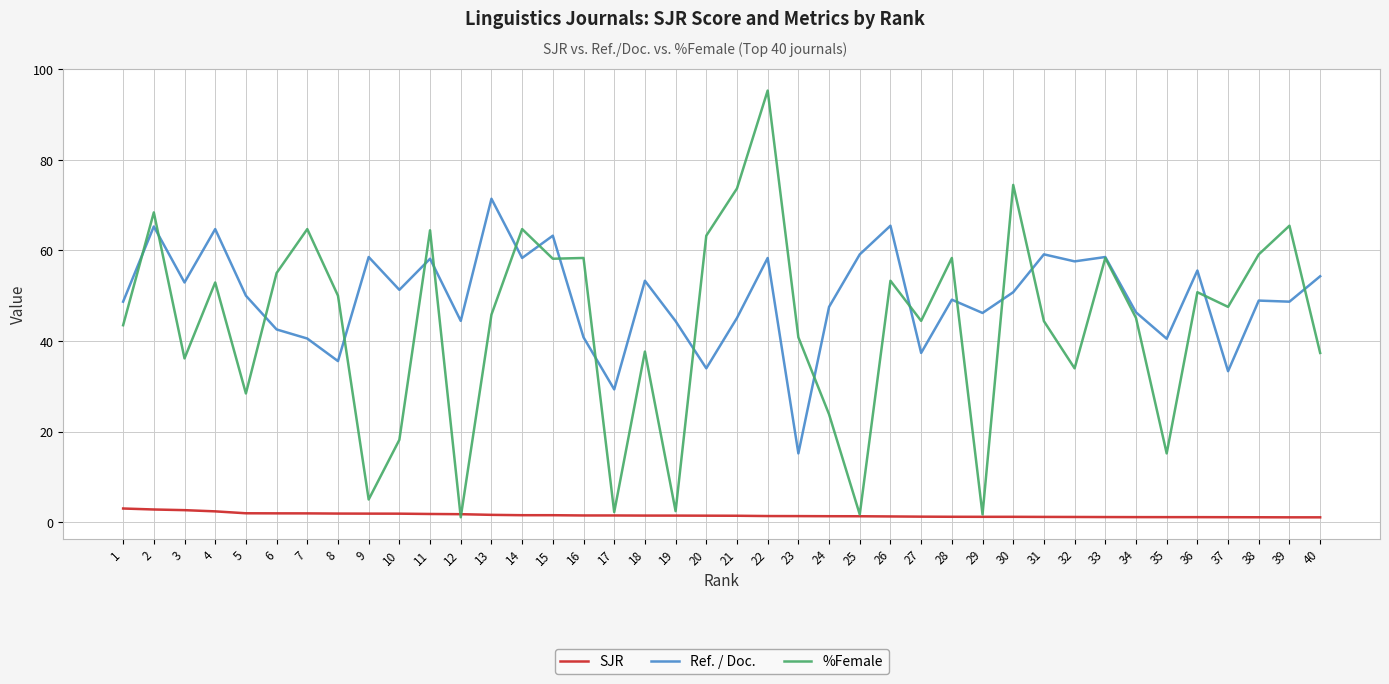

True or false: Ref. / Doc. and SJR cross at least once.

False